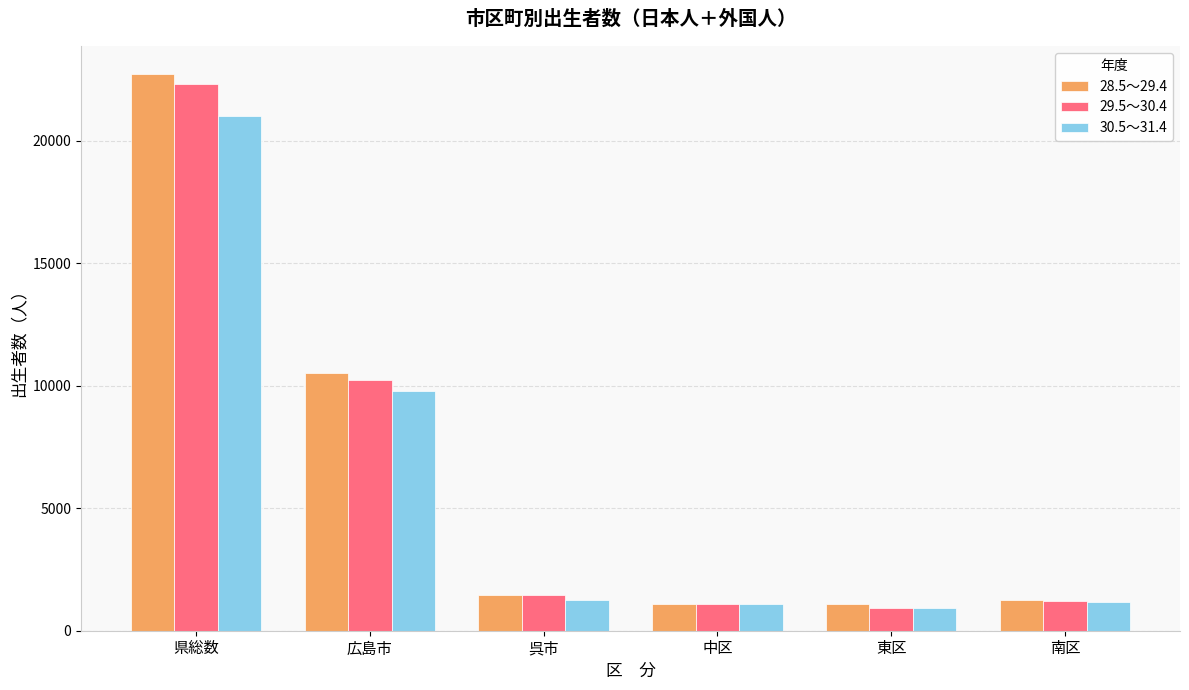

Is it true that 30.5～31.4 equals 7836 at 県総数?

False